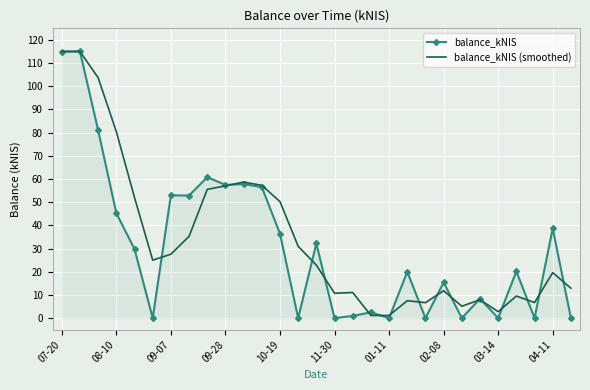

Which series has the largest range (max minus min)?

balance_kNIS